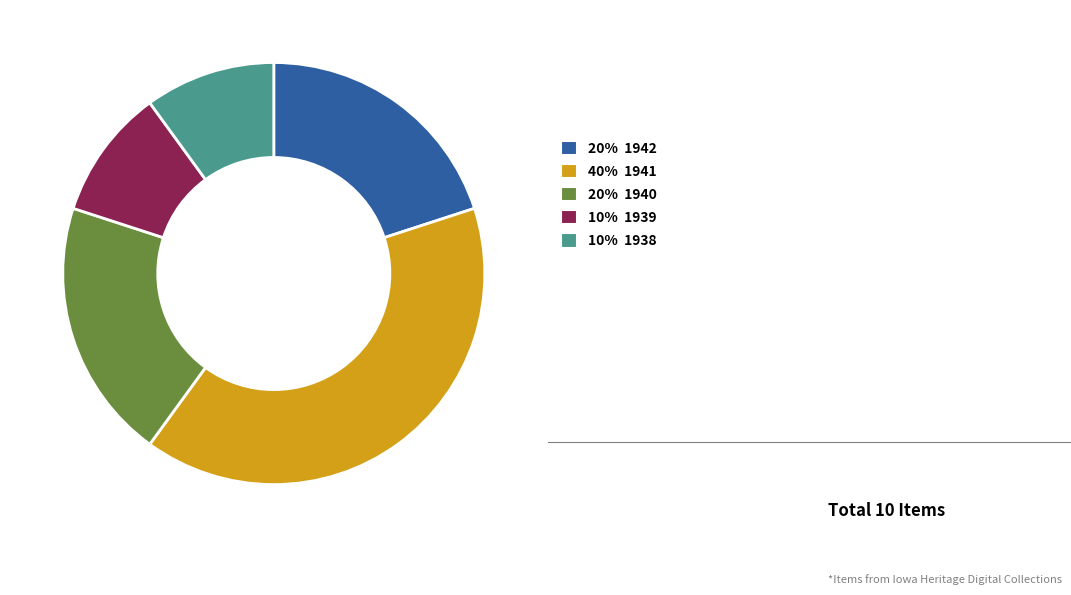

Which category has the biggest portion of the pie?

40% 1941